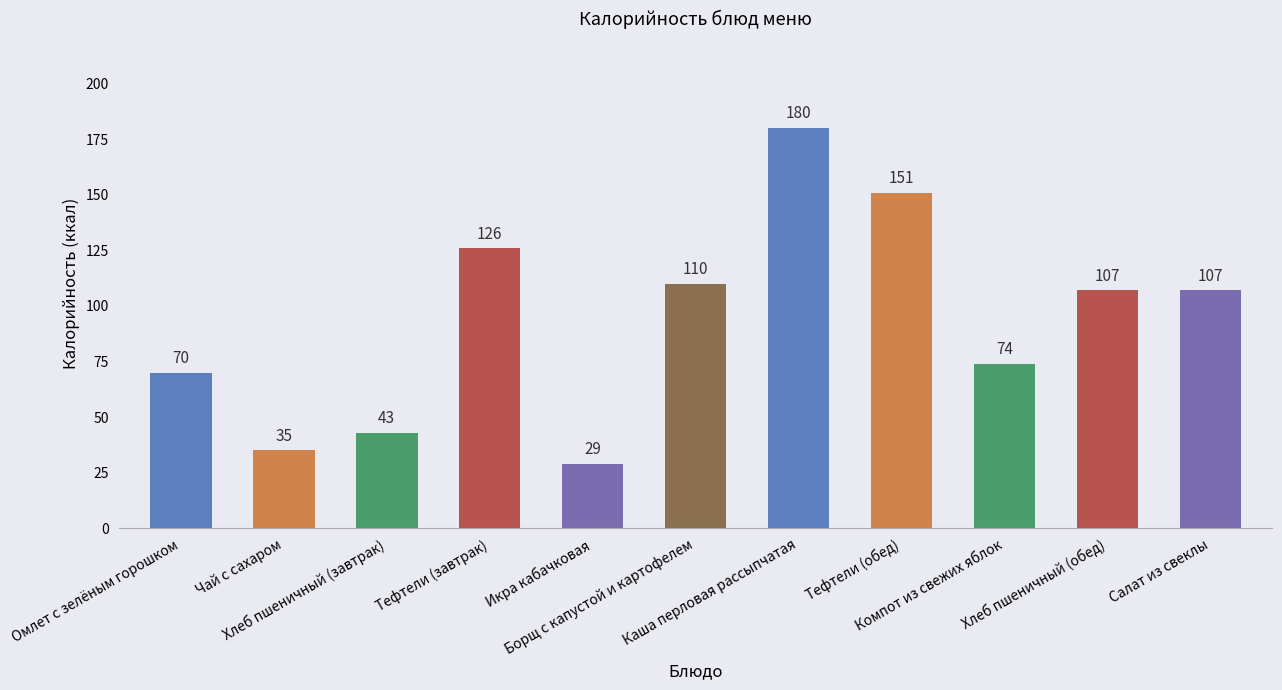

What is the maximum value shown in the chart?

180